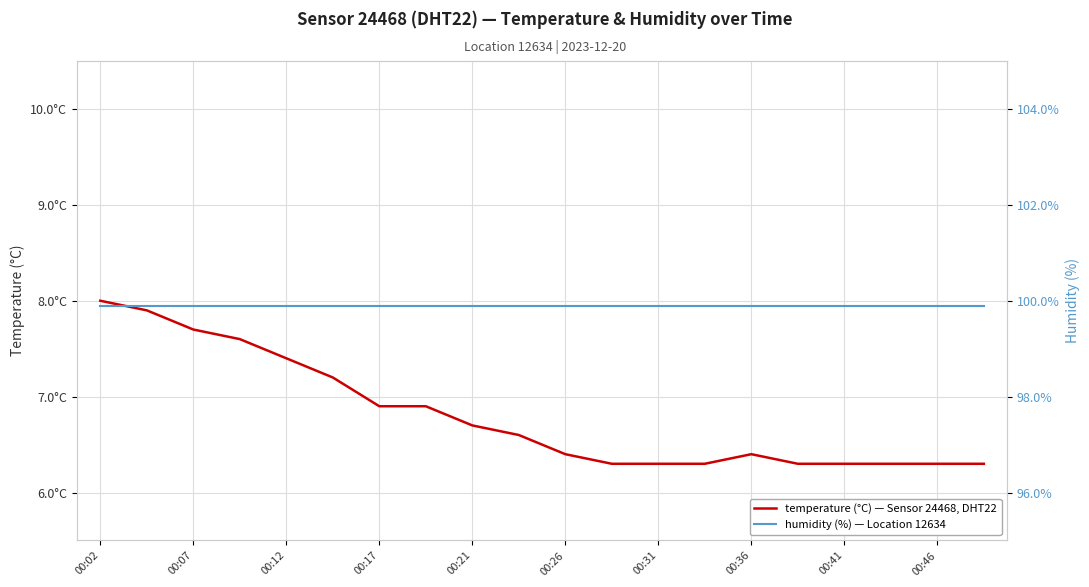

How many lines are shown in the chart?

2